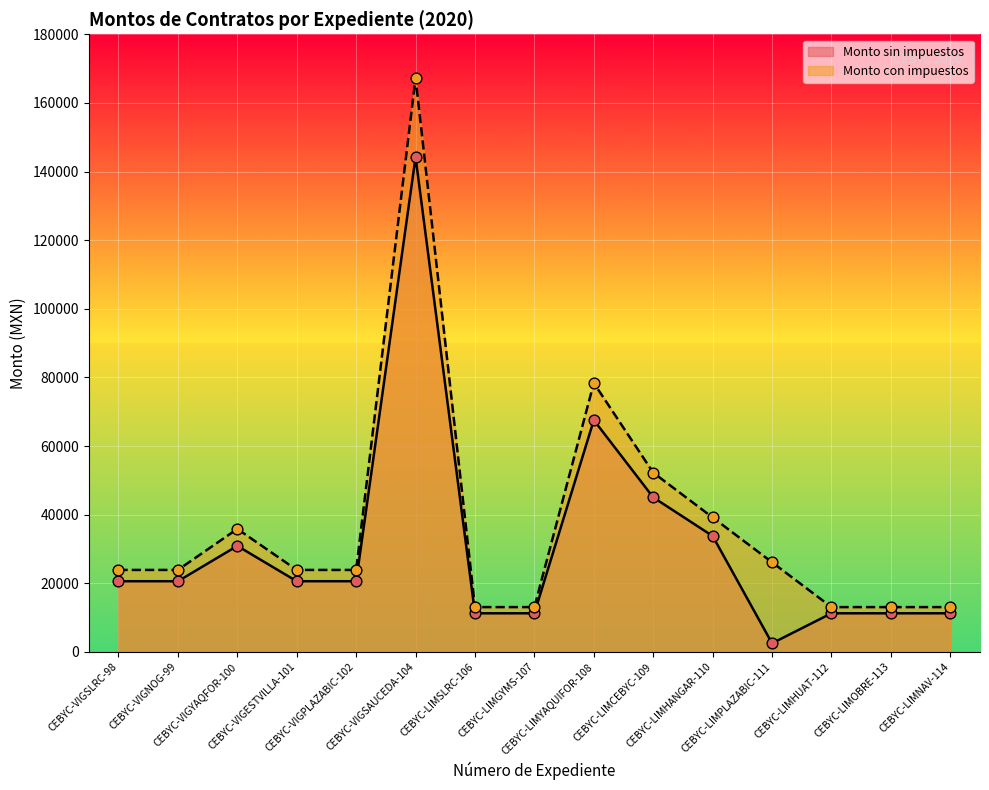

What are all the series names shown in the legend?

Monto sin impuestos, Monto con impuestos